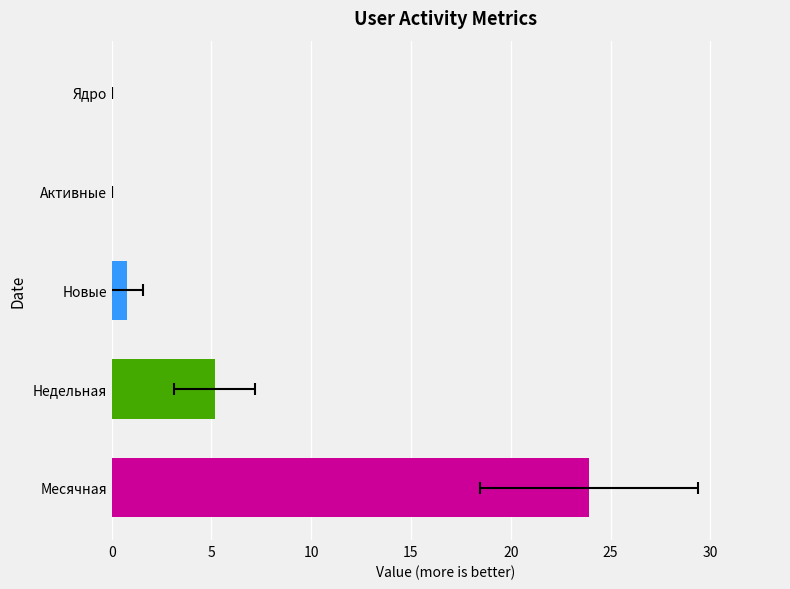

Which series has the largest total across all categories?

Месячная